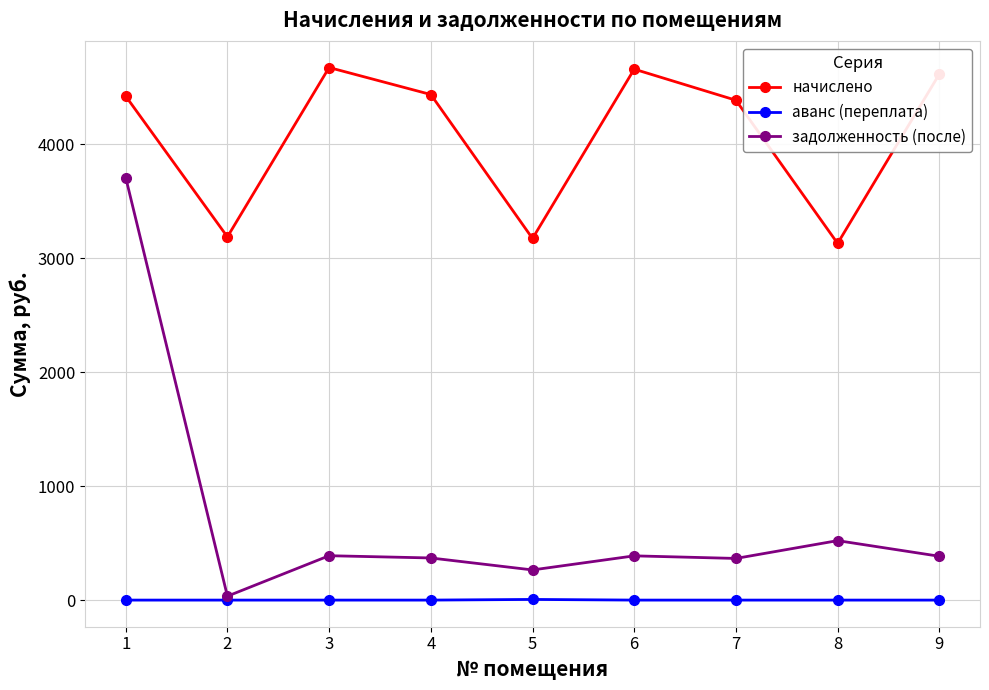

List the series in order of their overall mean, lowest first.

аванс (переплата), задолженность (после), начислено